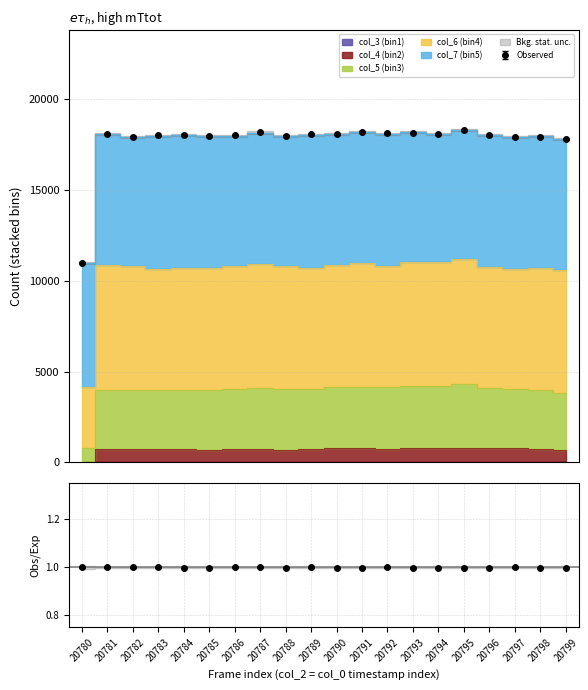

How many interior local valleys does the col_6 (bin4) series have?

5